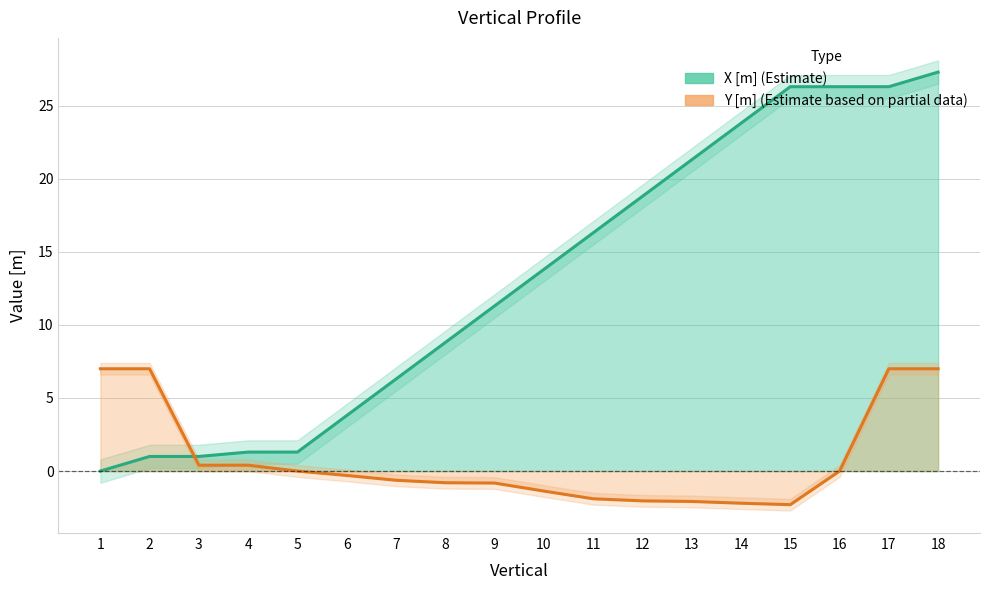

Reading left to right, list all the values displayed in this chart.

X [m]: 0.0	1.0	1.0	1.3	1.3	3.8	6.3	8.8	11.3	13.8	16.3	18.8	21.3	23.8	26.3	26.3	26.3	27.3
Y [m]: 7.0	7.0	0.4	0.4	0.0	-0.3	-0.6	-0.8	-0.8	-1.4	-1.9	-2.0	-2.1	-2.2	-2.3	0.0	7.0	7.0